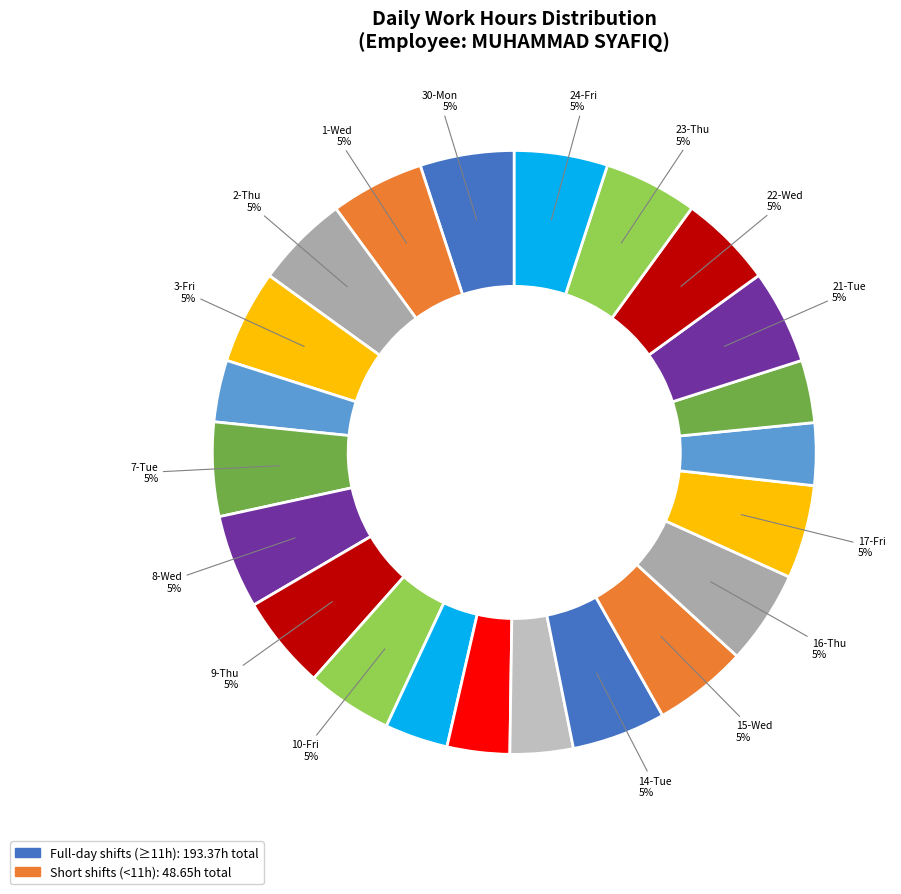

How many segments does this pie chart have?

22